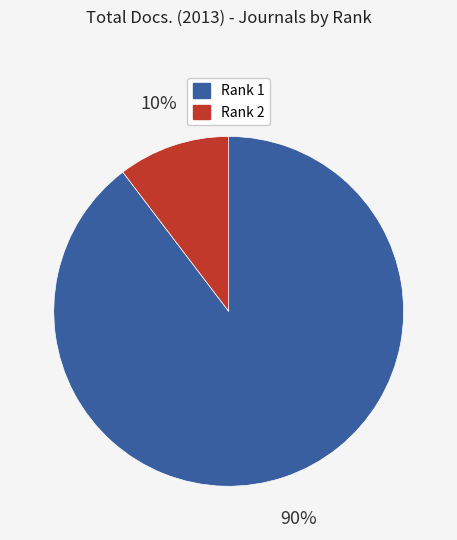

Is there a majority slice in this chart?

Yes